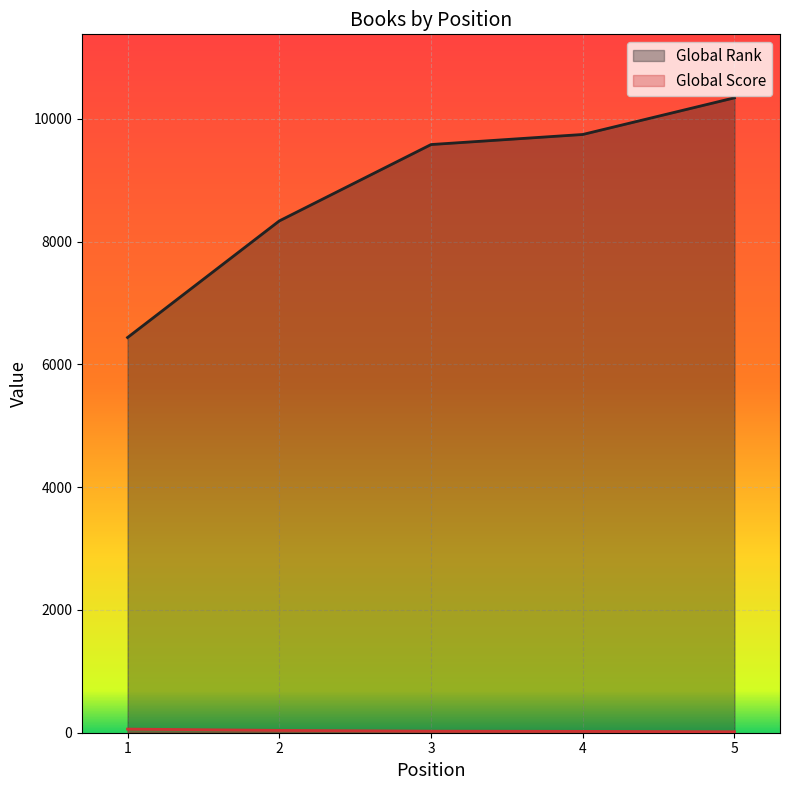

What is the difference between the maximum and minimum values in the Global Rank series?

3904